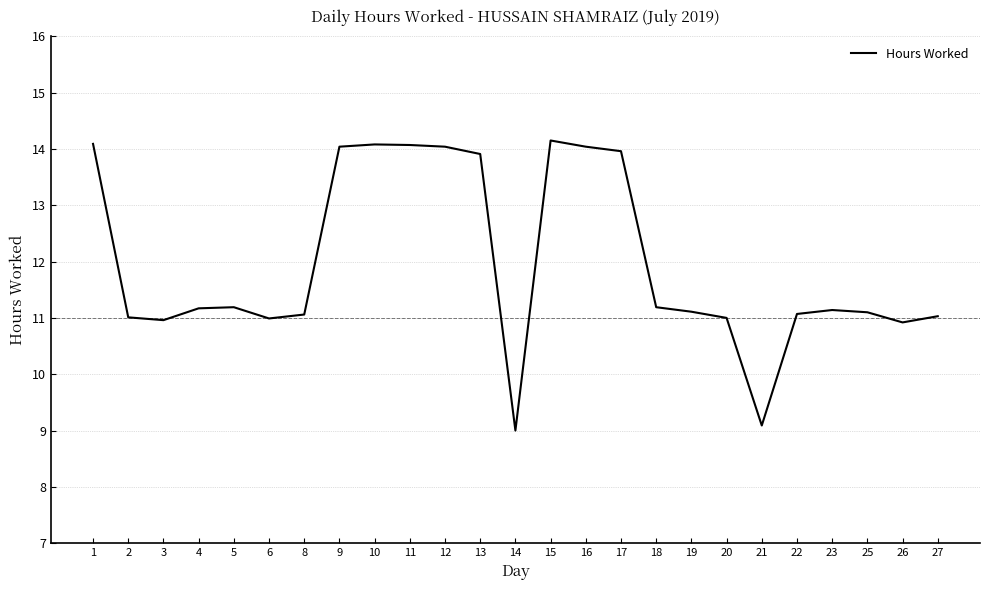

What is the average value?

12.0